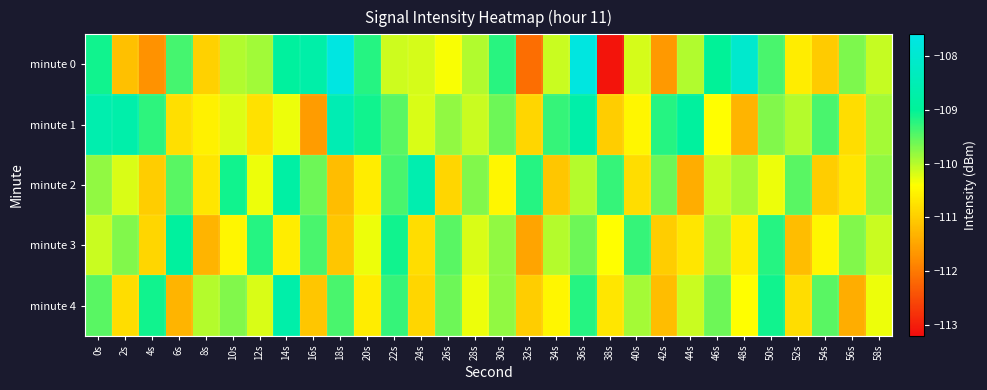

How many series are shown in this chart?

5